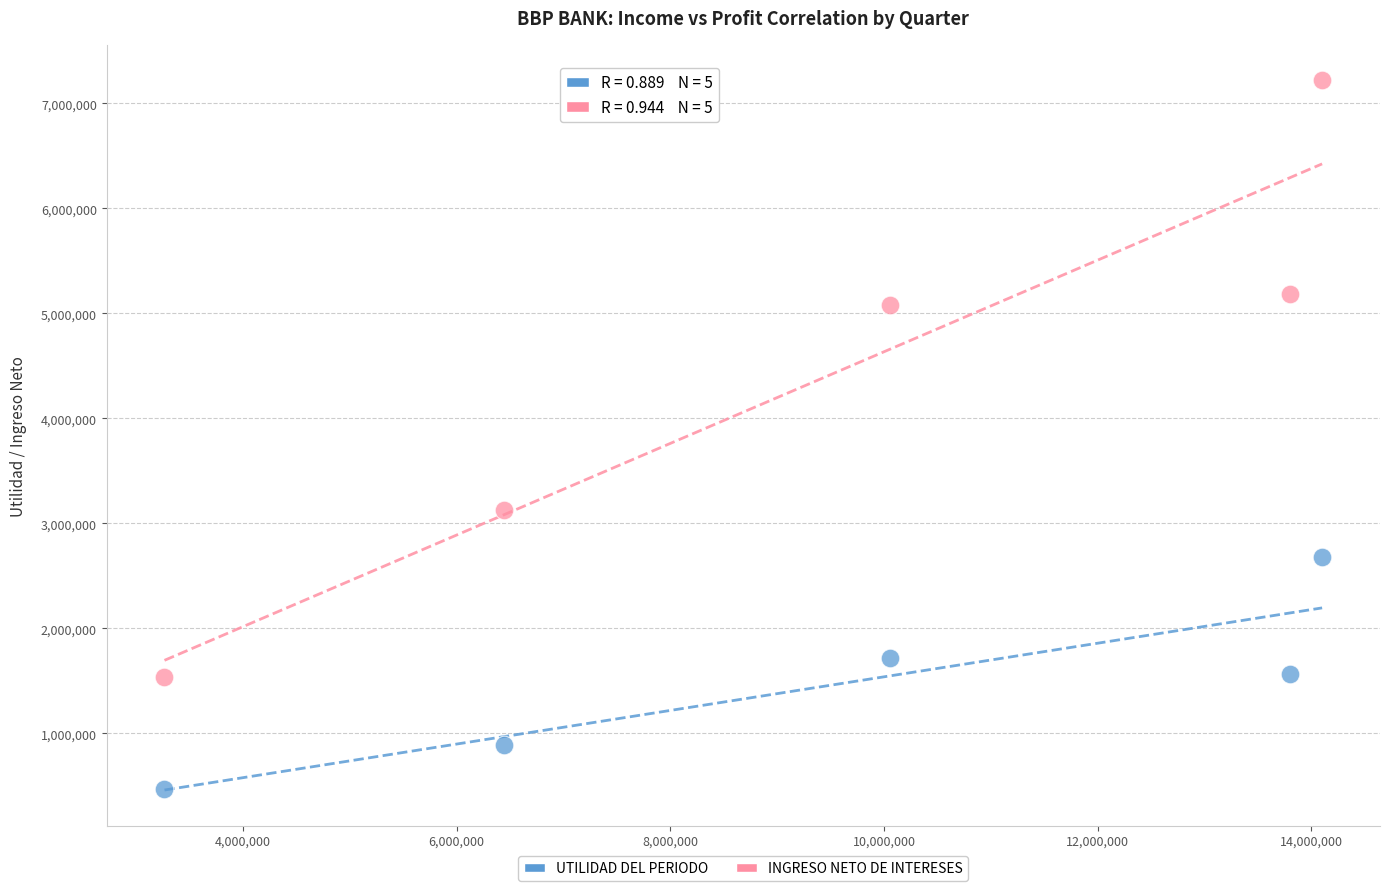

What are all the series names shown in the legend?

UTILIDAD DEL PERIODO, INGRESO NETO DE INTERESES